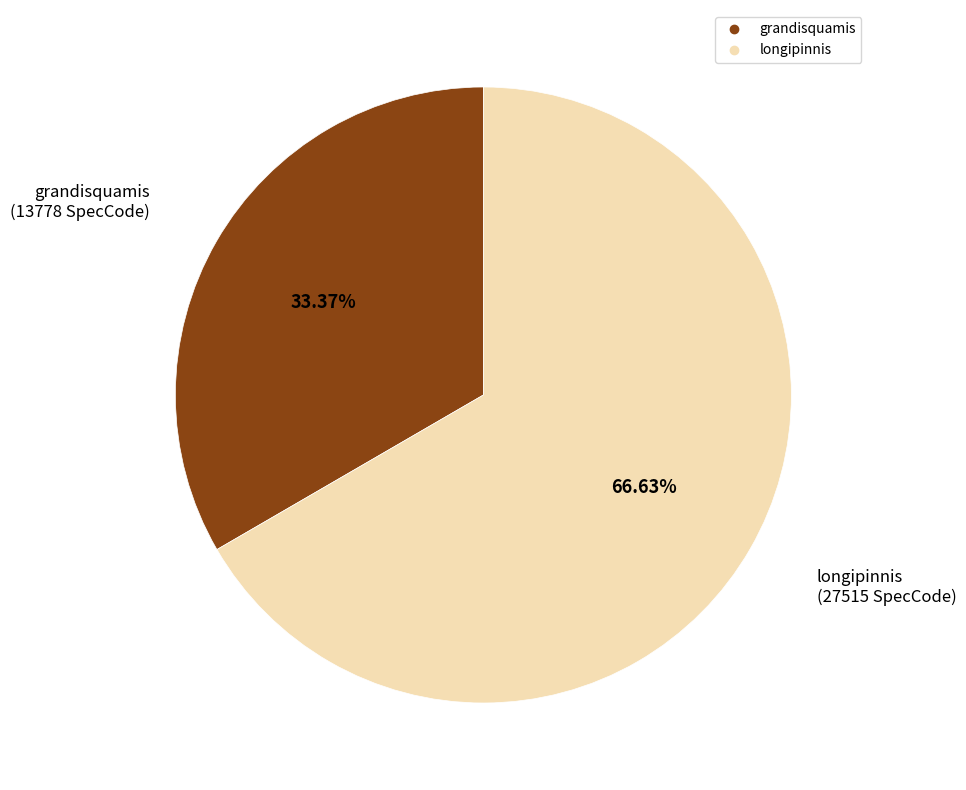

How many slices are in this pie chart?

2